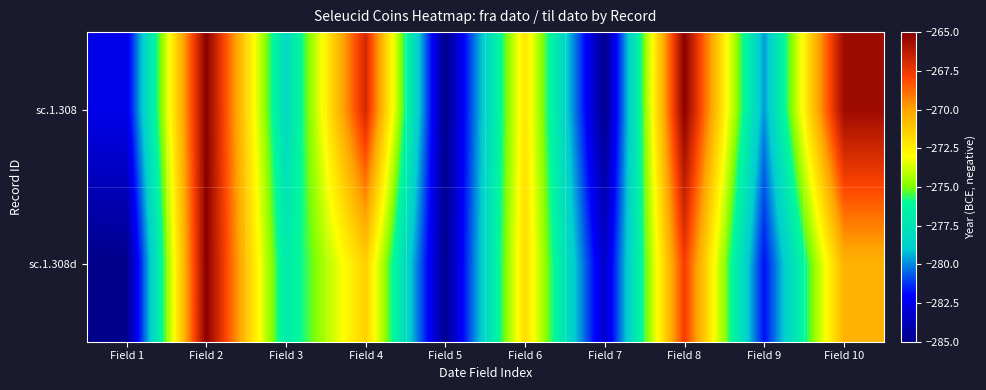

Between Field 8 and Field 6, which is larger?

Field 8